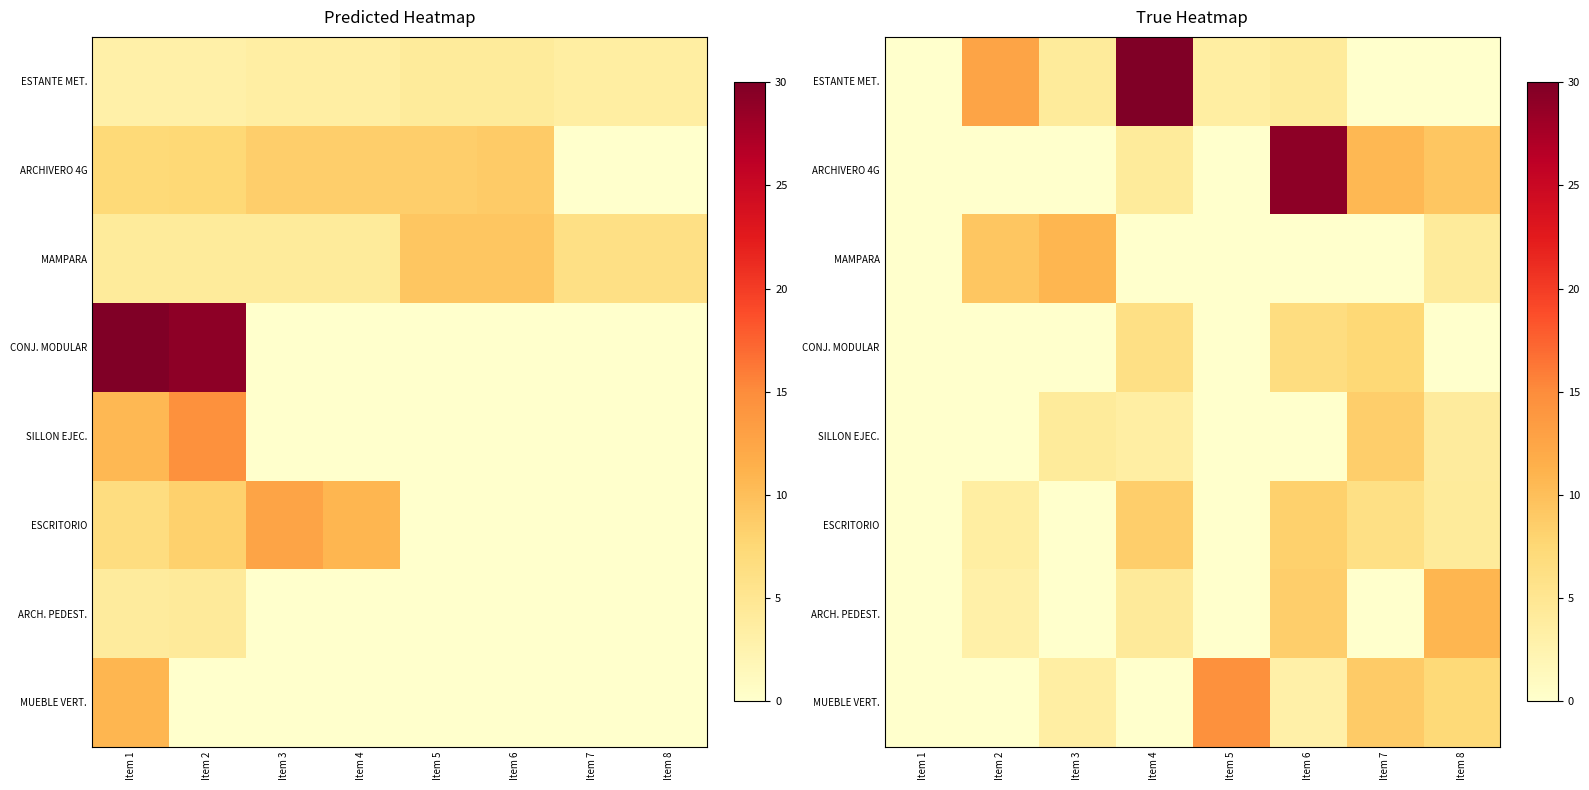

Count the number of data series in this chart.

8